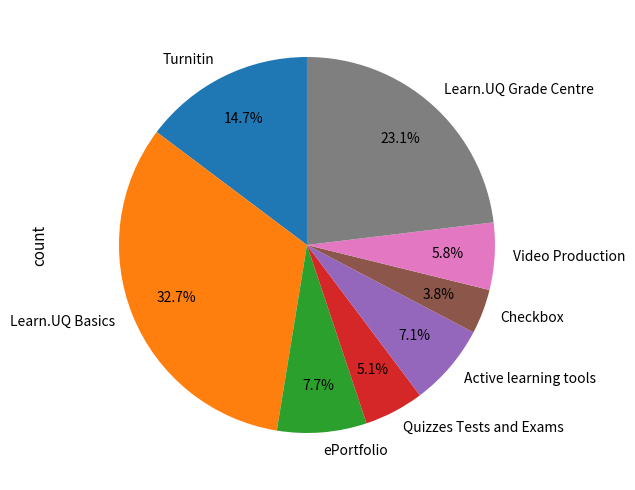

Combined, do Learn.UQ Basics and Video Production account for over 50%?

No